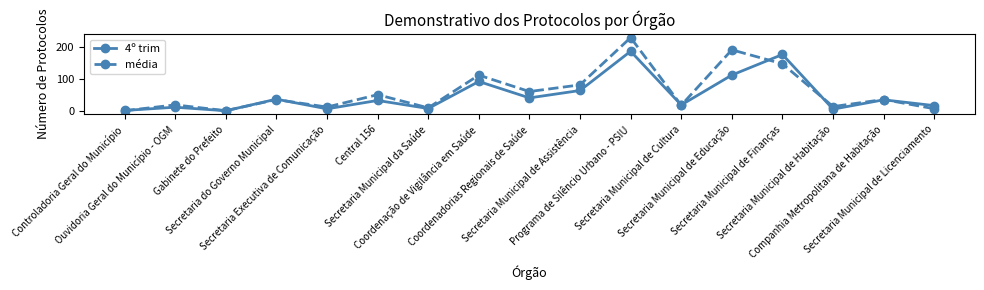

The média series shows 8.2 at Secretaria Municipal de Licenciamento. True or false?

True